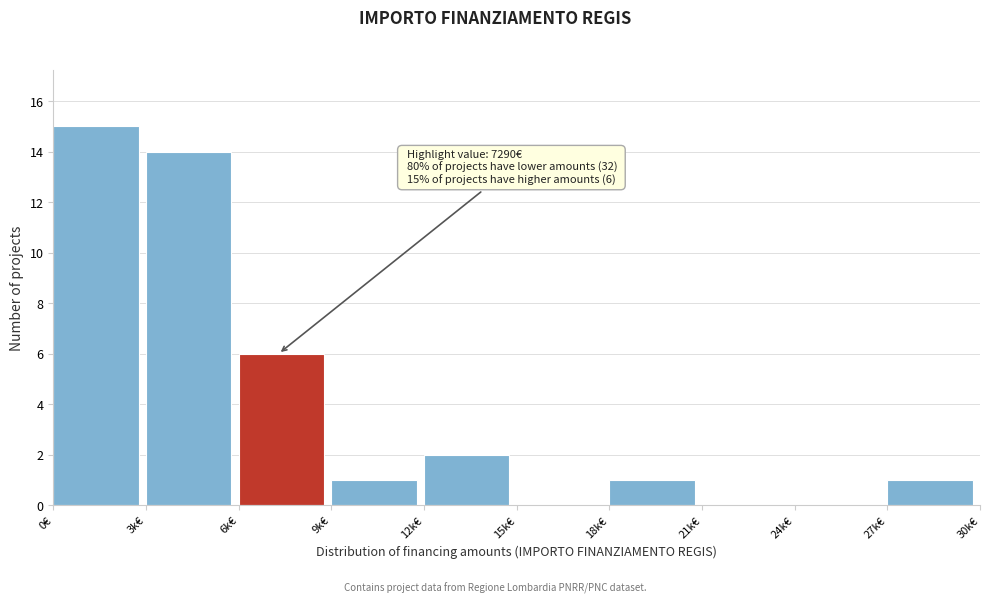

Reading left to right, what are all the values shown in this chart?

0€=15	3k€=14	6k€=6	9k€=1	12k€=2	15k€=0	18k€=1	21k€=0	24k€=0	27k€=1